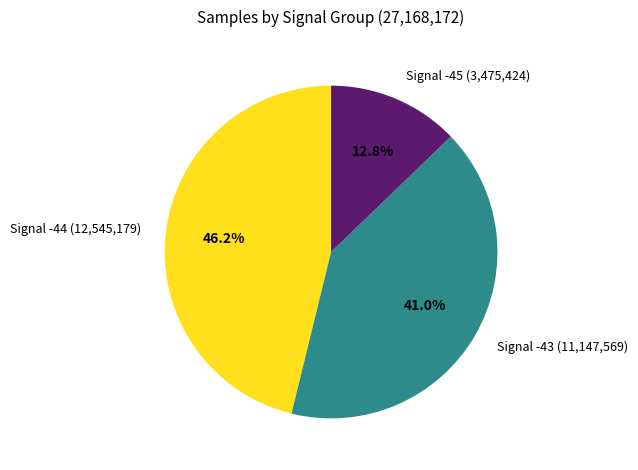

Rank the categories by value from lowest to highest.

Signal -45 (3,475,424), Signal -43 (11,147,569), Signal -44 (12,545,179)